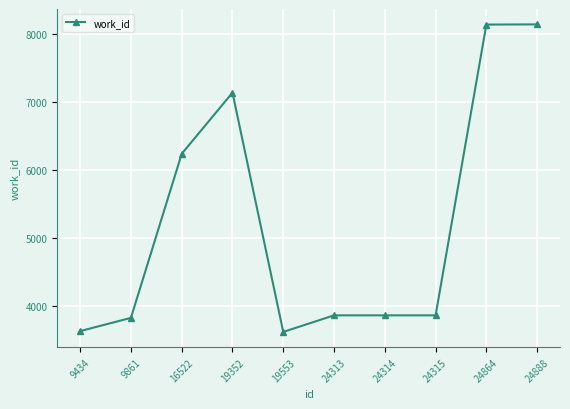

What is the greatest value displayed?

8134